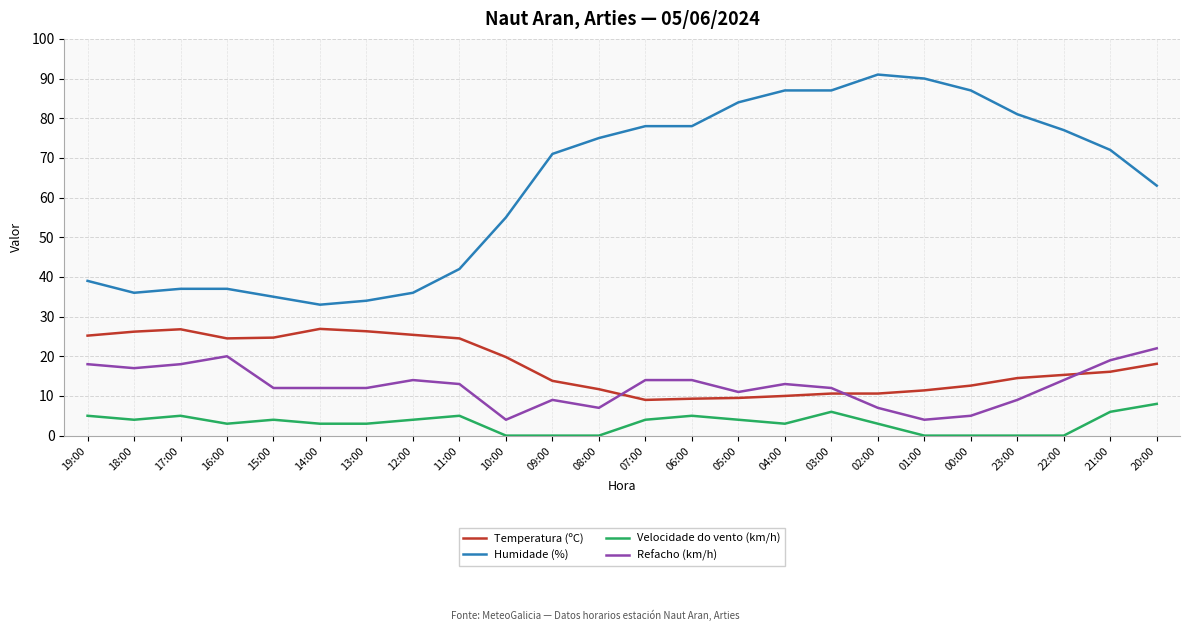

Which series has the largest range (max minus min)?

Humidade (%)